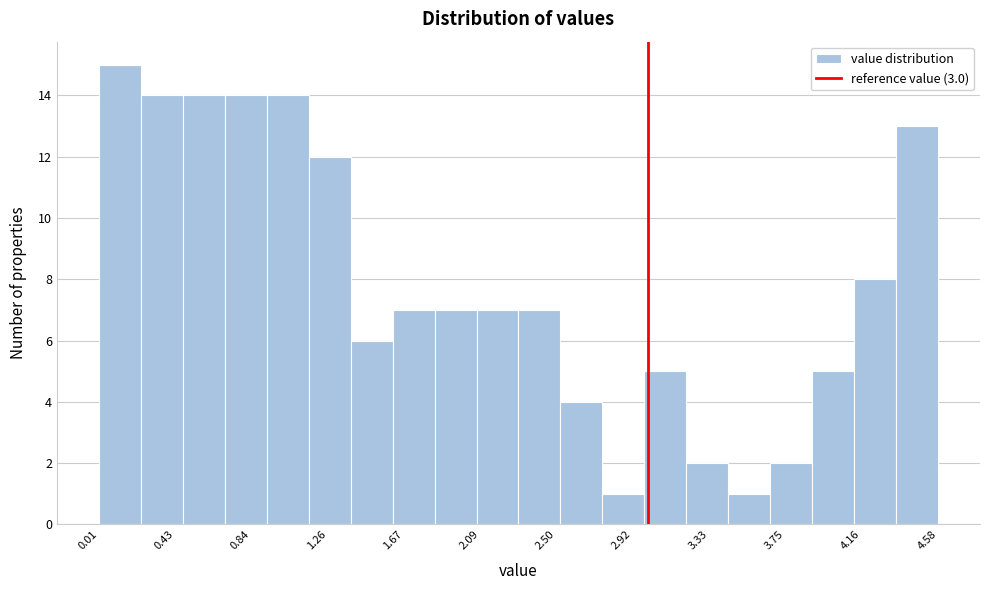

Over which range of the x-axis is the bar tallest?

0.00 to 0.25